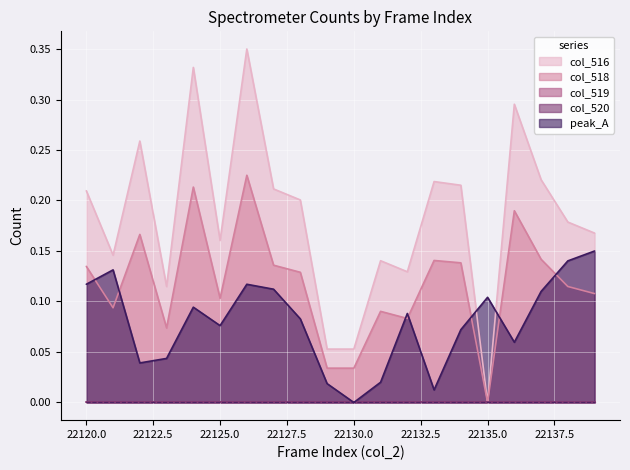

True or false: col_518 and col_516 cross at least once.

False